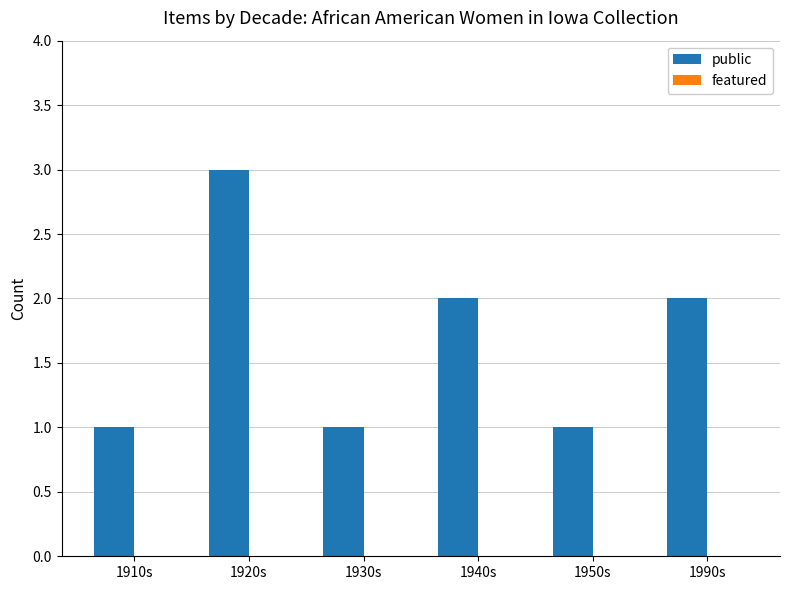

Is it true that the value at 1920s is 1?

False